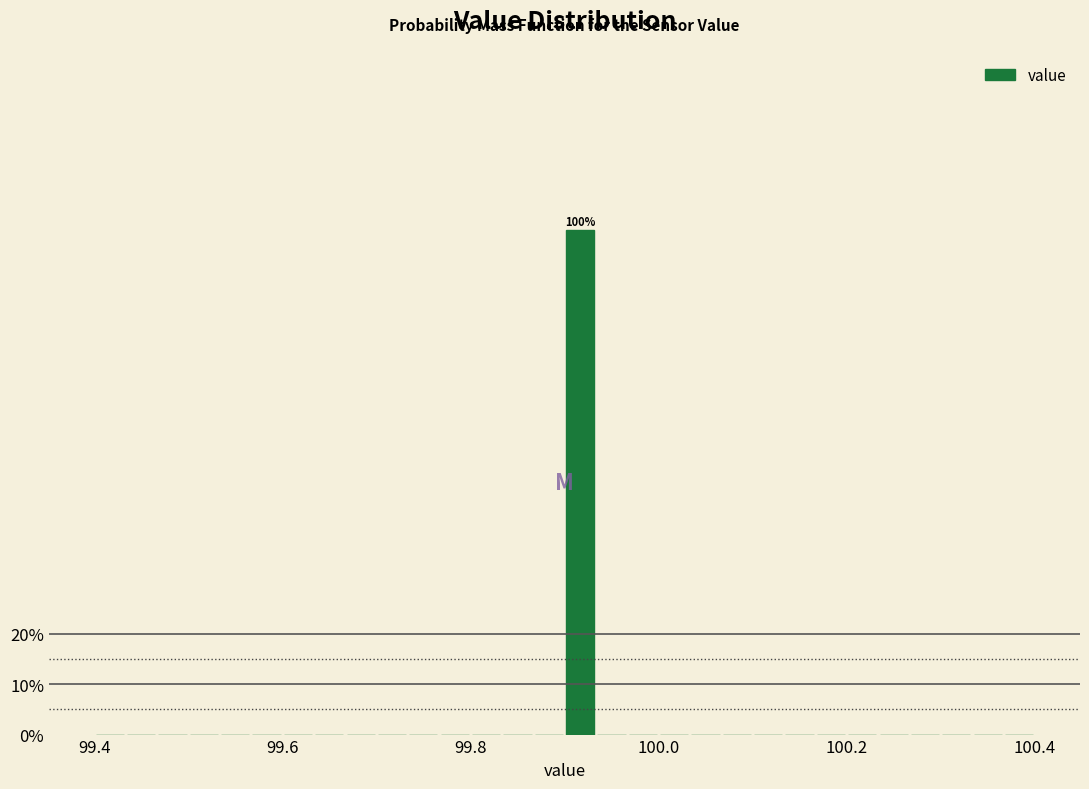

Around what value on the x-axis is the tallest bar? Give the approximate position of its centre, as read against the axis.

99.92